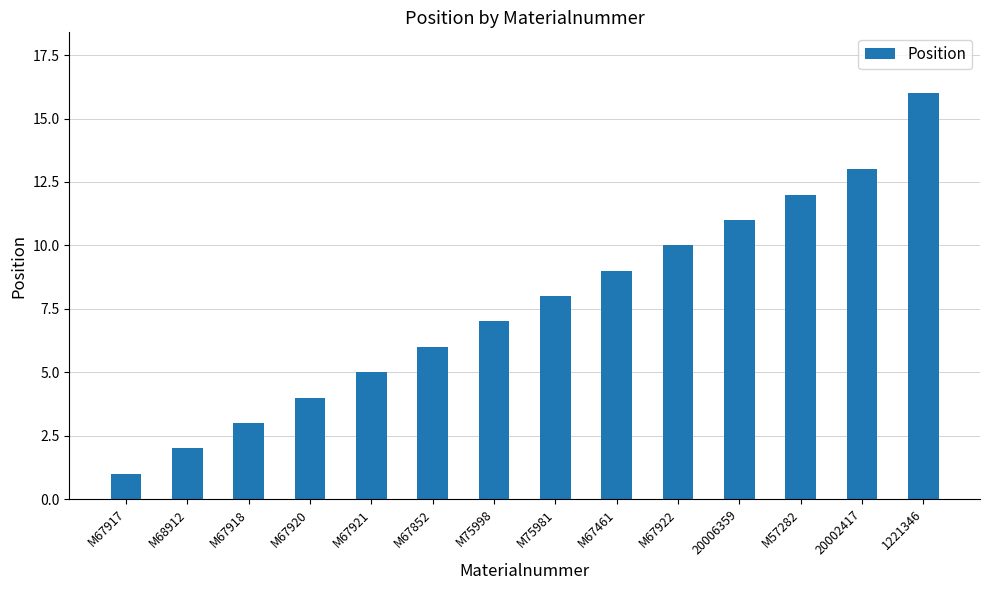

Where is the data nearest to the value 8?

M75981